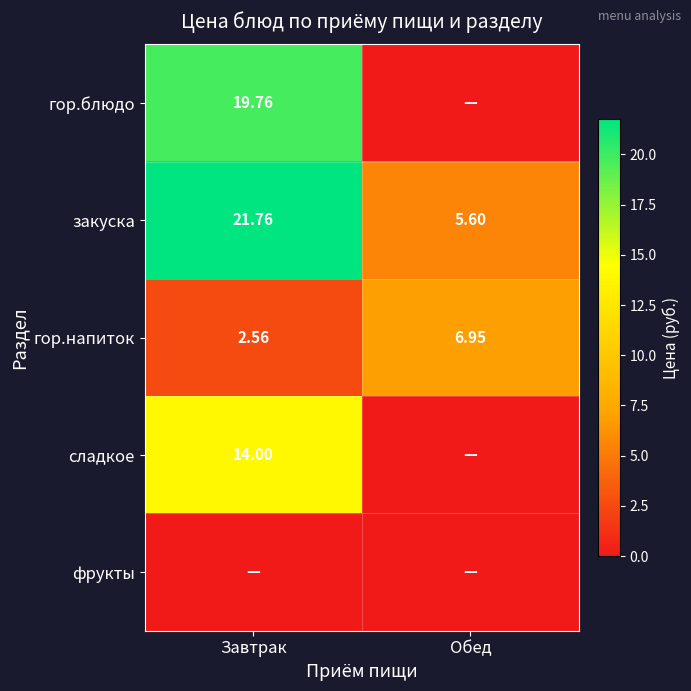

What is the difference between the maximum and minimum values in the гор.напиток series?

4.4